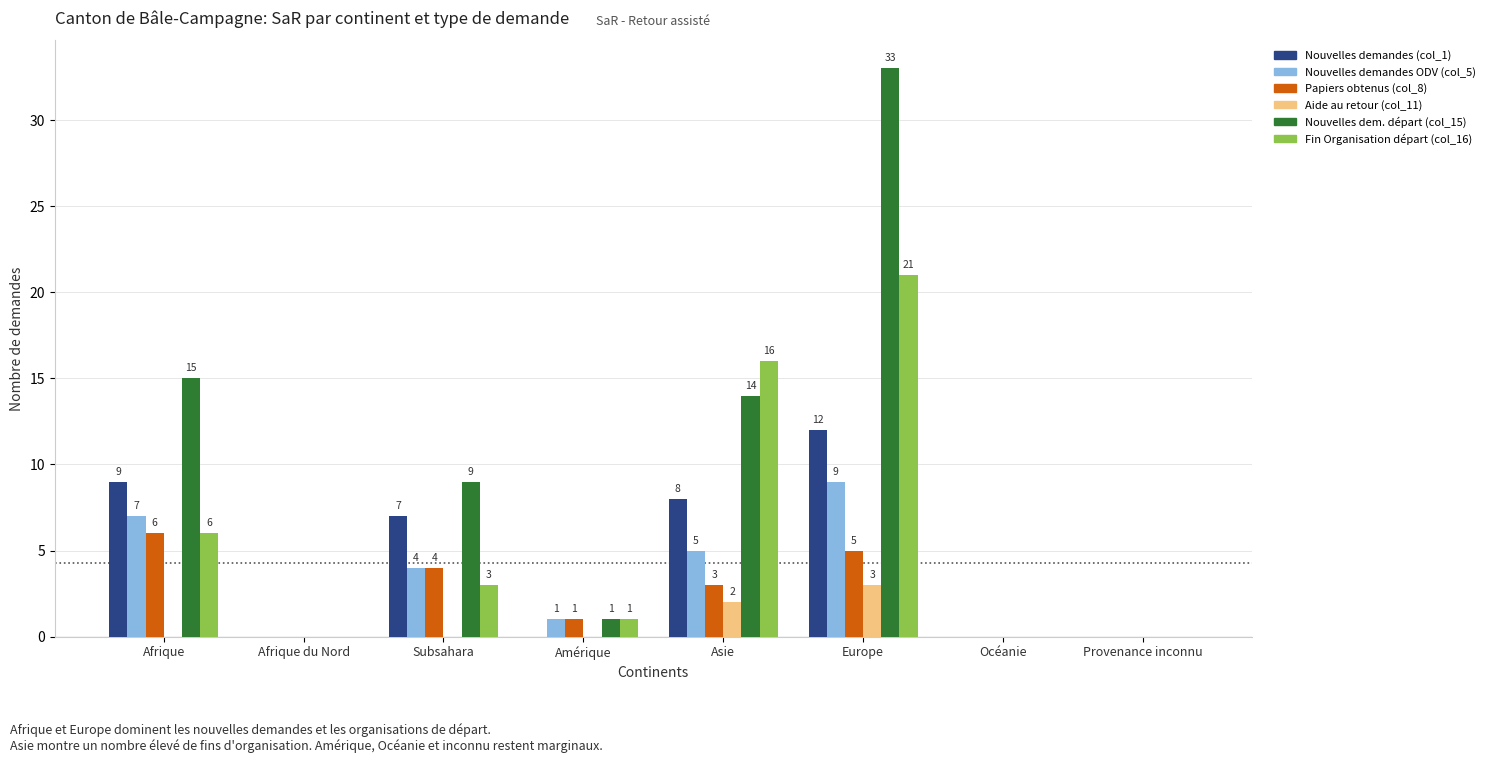

What is the spread (max minus min) of values at Amérique?

1